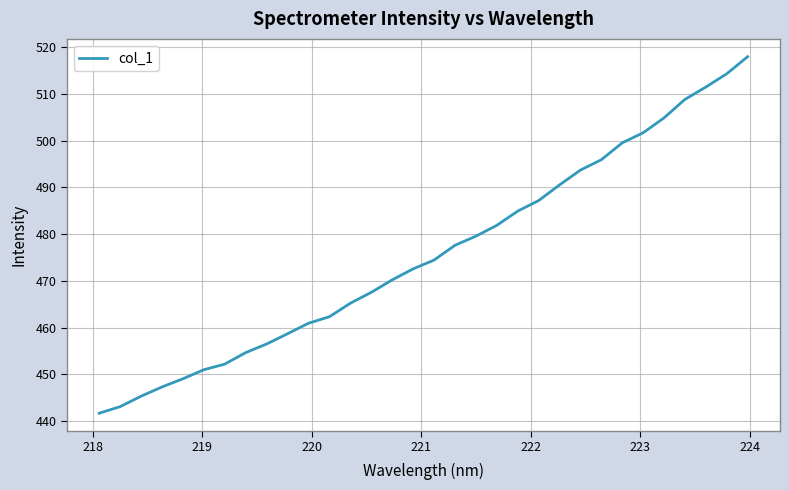

What is the smallest value displayed?

441.6